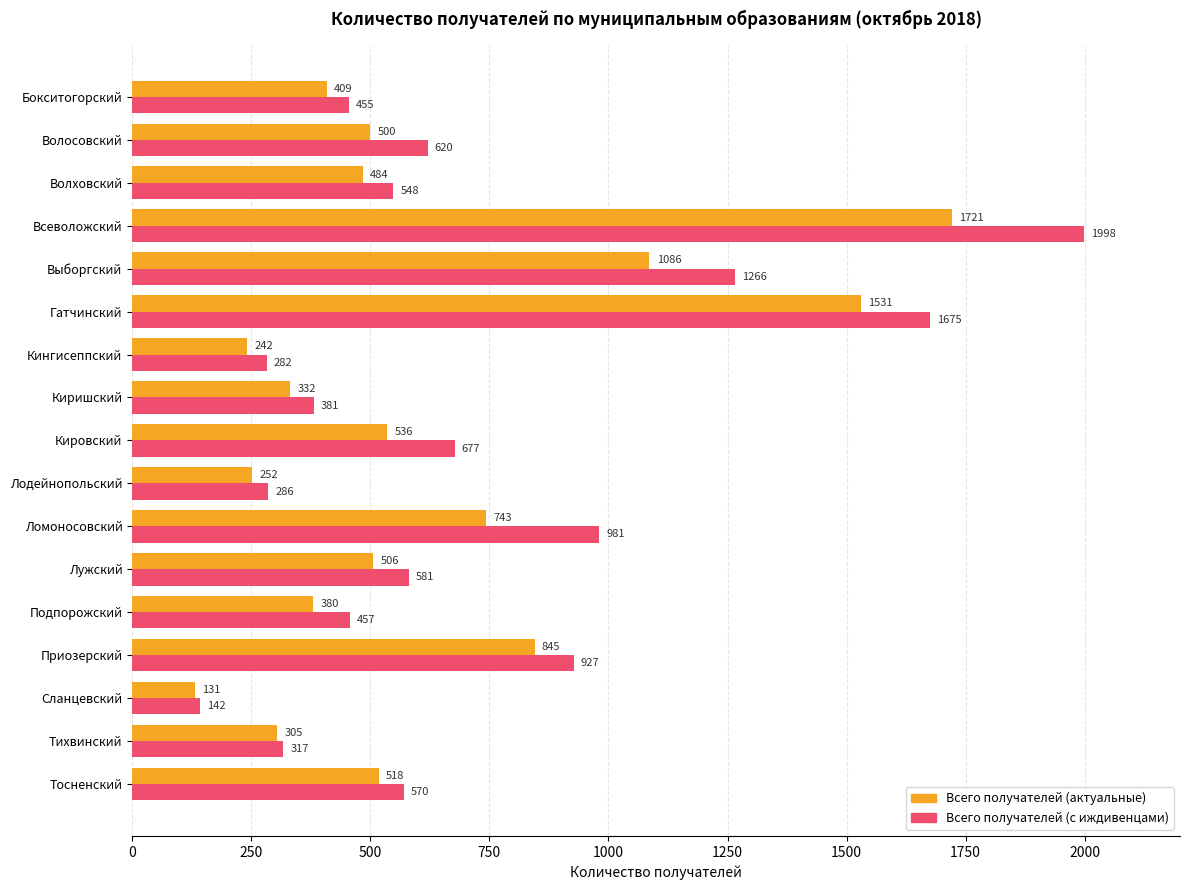

Which label corresponds to the largest value in the chart?

Всеволожский